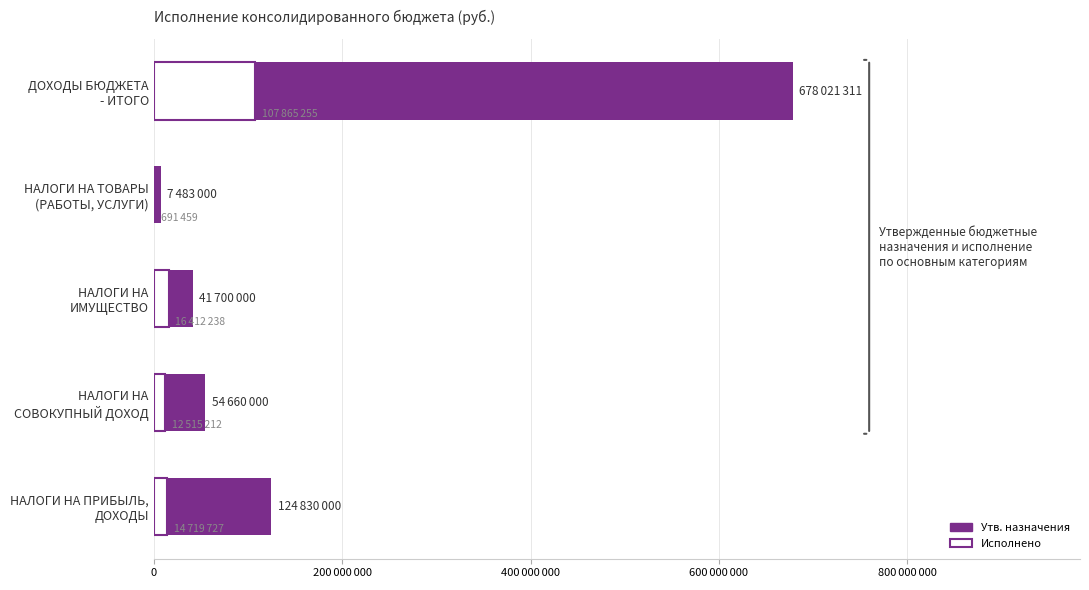

What is the highest value of the Исполнено series?

107865254.9